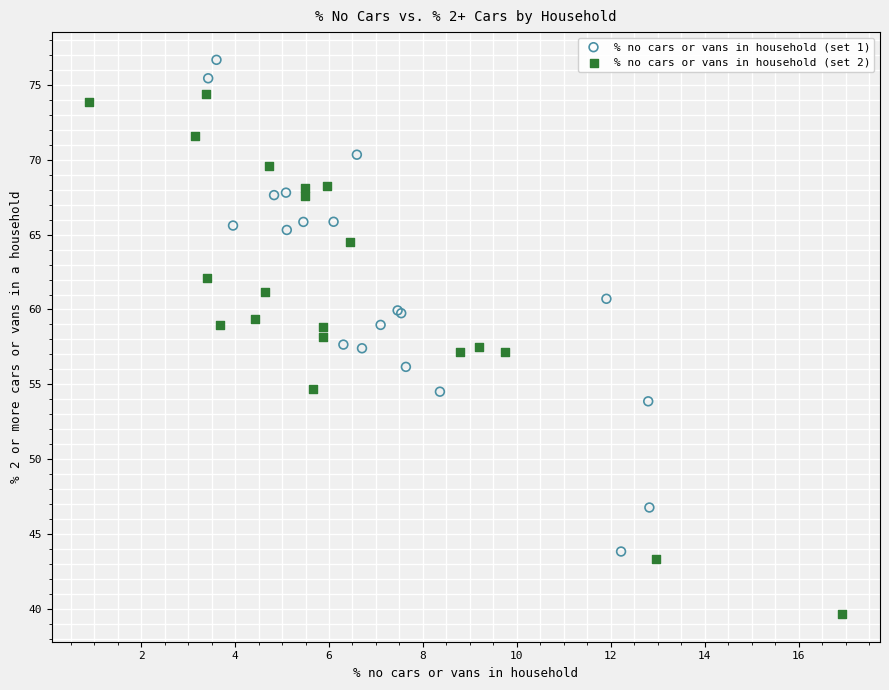

Which series contains the highest Y value?

% no cars or vans in household (set 1)